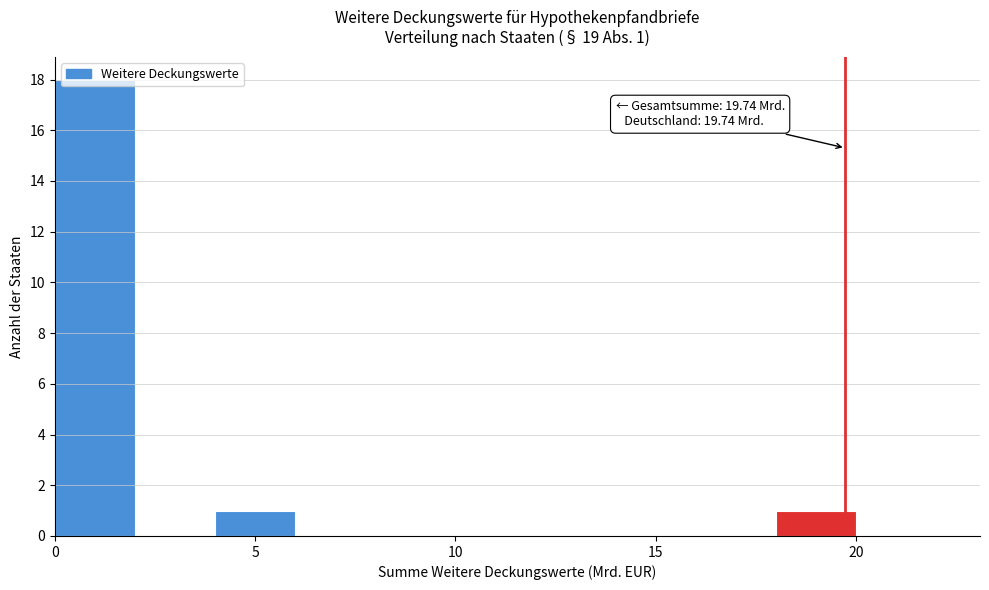

Which range on the x-axis has the tallest bar?

0 to 2